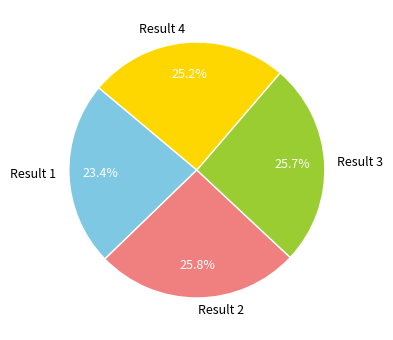

Does Result 3 represent more than half of the total?

No